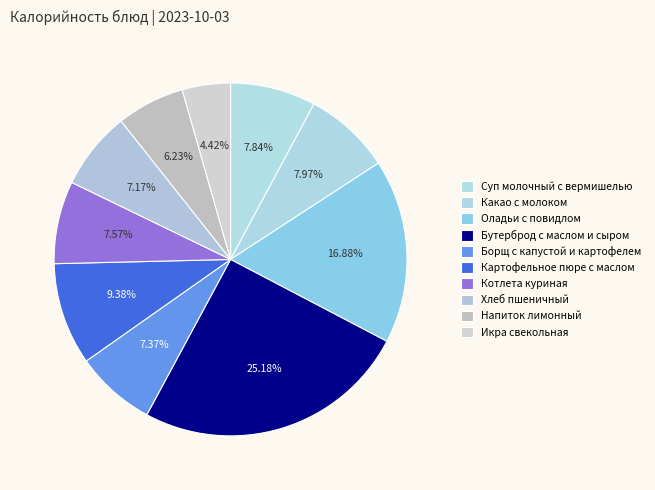

Rank the categories by value from lowest to highest.

Икра свекольная, Напиток лимонный, Хлеб пшеничный, Борщ с капустой и картофелем, Котлета куриная, Суп молочный с вермишелью, Какао с молоком, Картофельное пюре с маслом, Оладьи с повидлом, Бутерброд с маслом и сыром